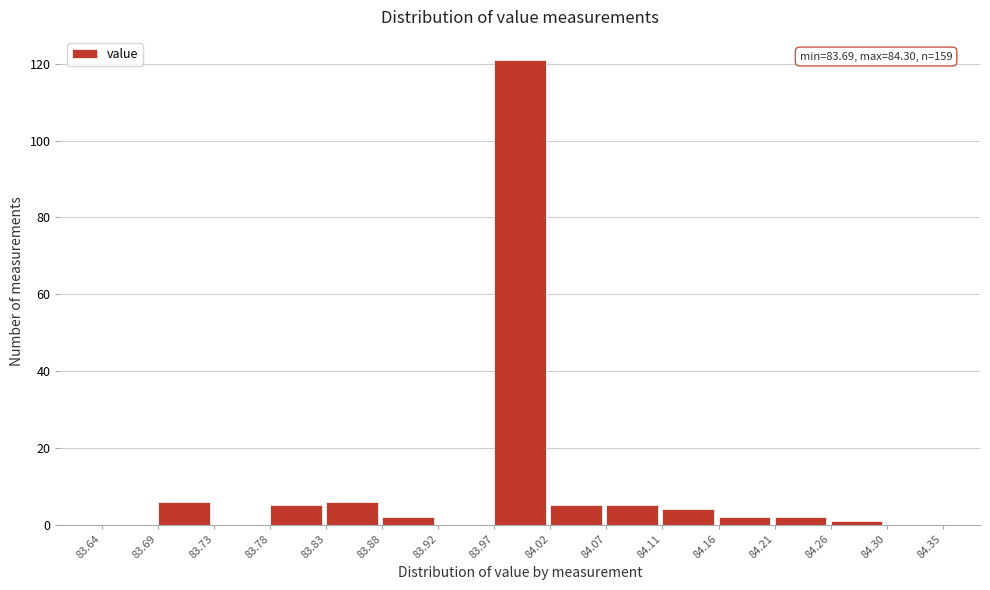

Over which range of the x-axis is the bar tallest?

83.97 to 84.02